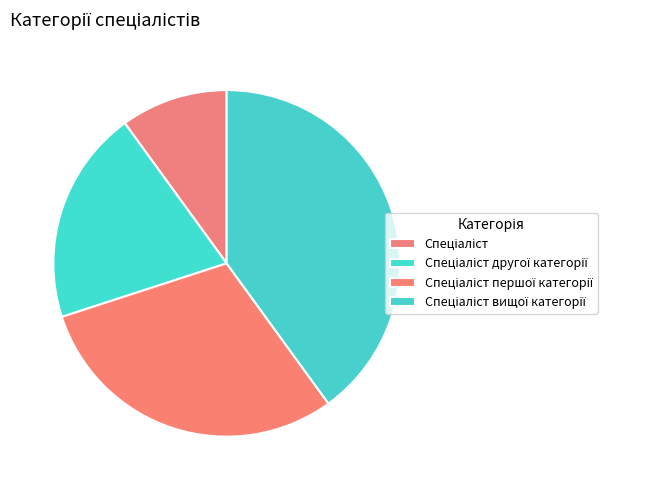

Is there a majority slice in this chart?

No